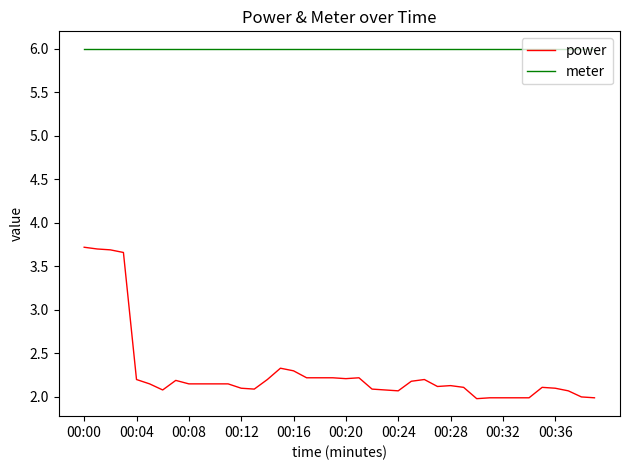

What is the smallest value displayed?

2.0